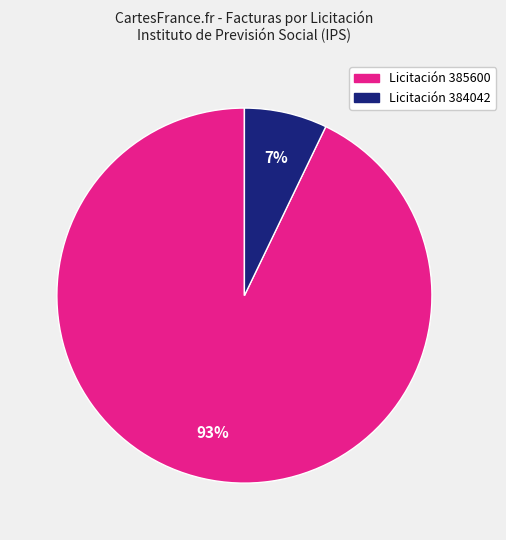

Count the number of slices in the pie.

2